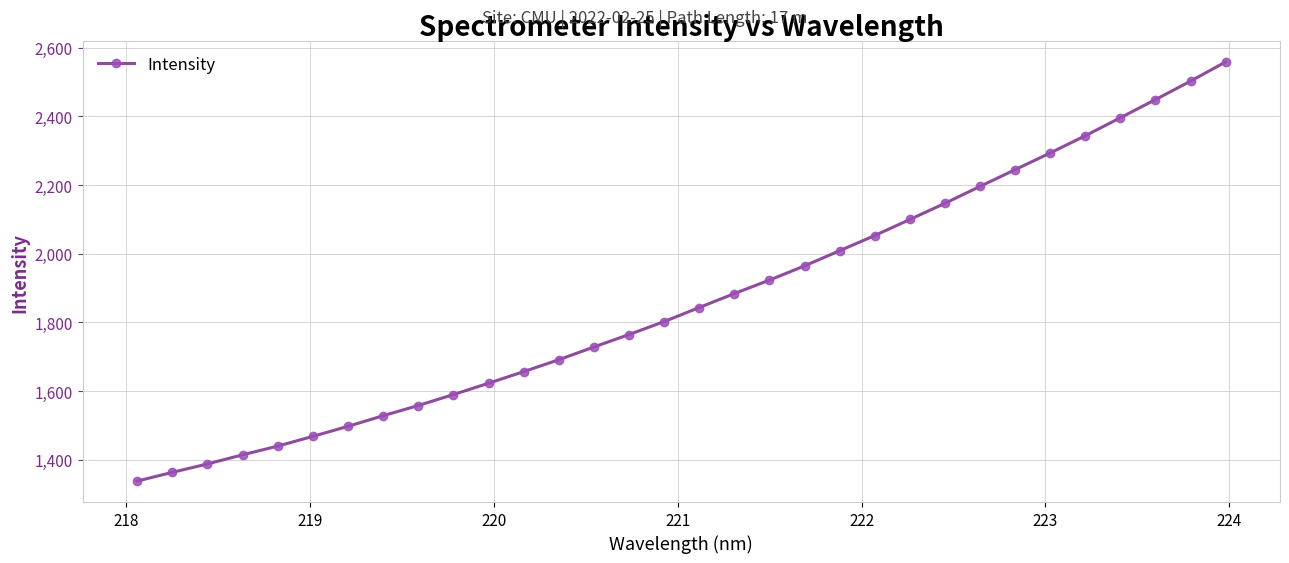

What is the value of the 20th point from the left?

1964.6